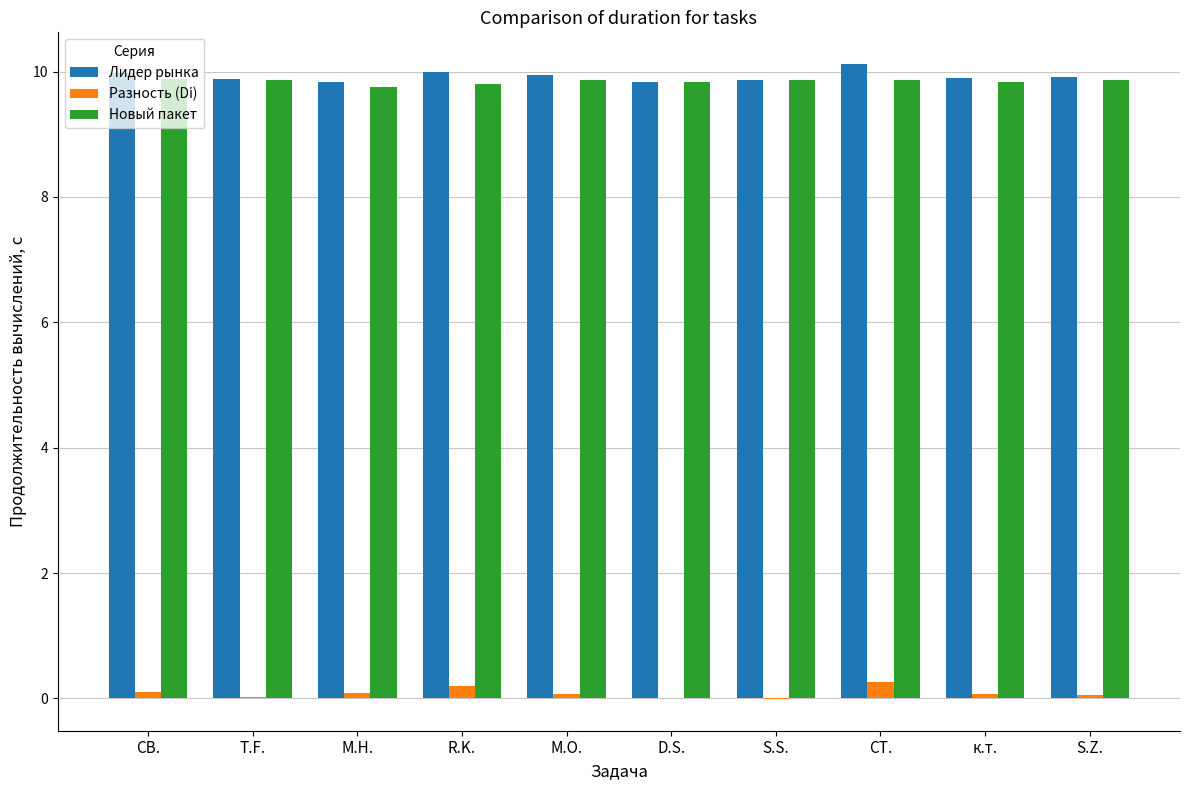

What is the greatest value displayed?

10.1